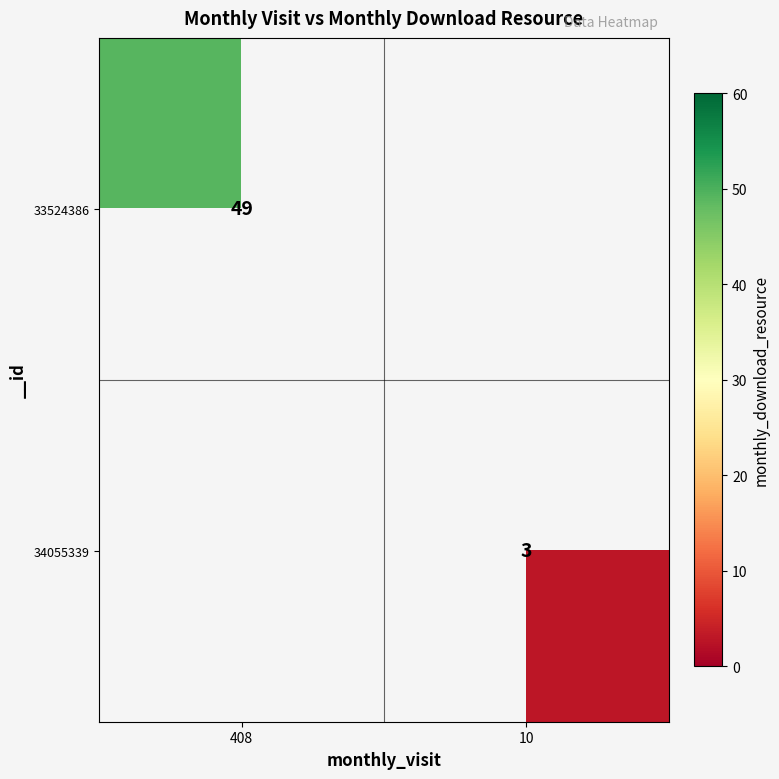

Count the number of data series in this chart.

2